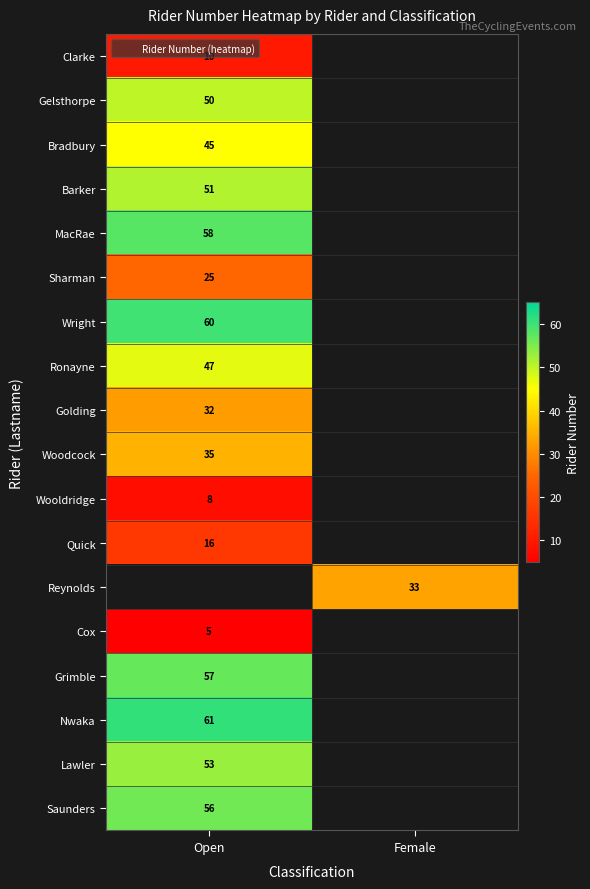

Is the value of Golding at Open greater than the value of Sharman at Open?

Yes